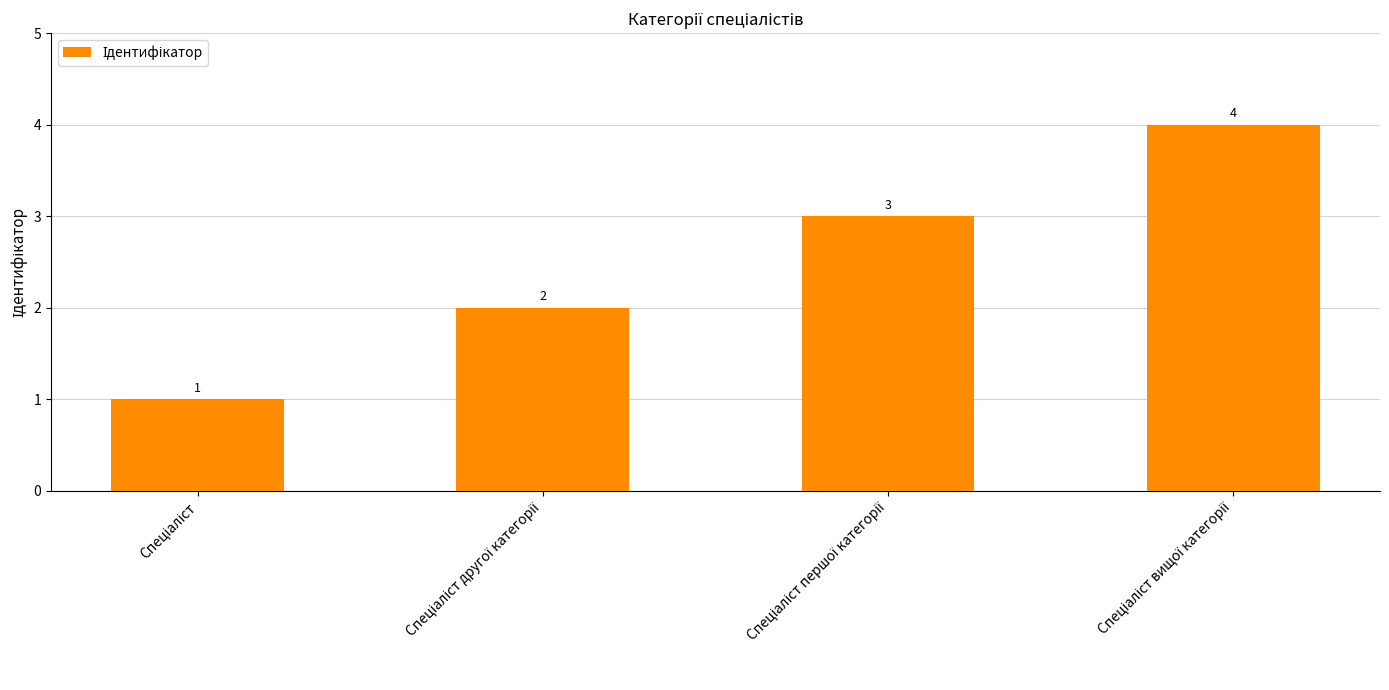

Count the values in the range 2 to 4.

3